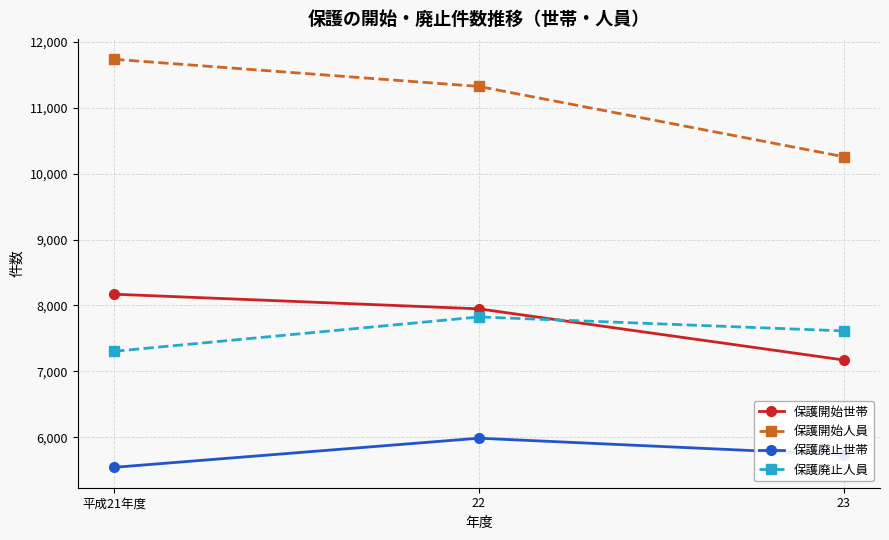

What is the sum of the 保護開始人員 values at 平成21年度 and 23?

21994